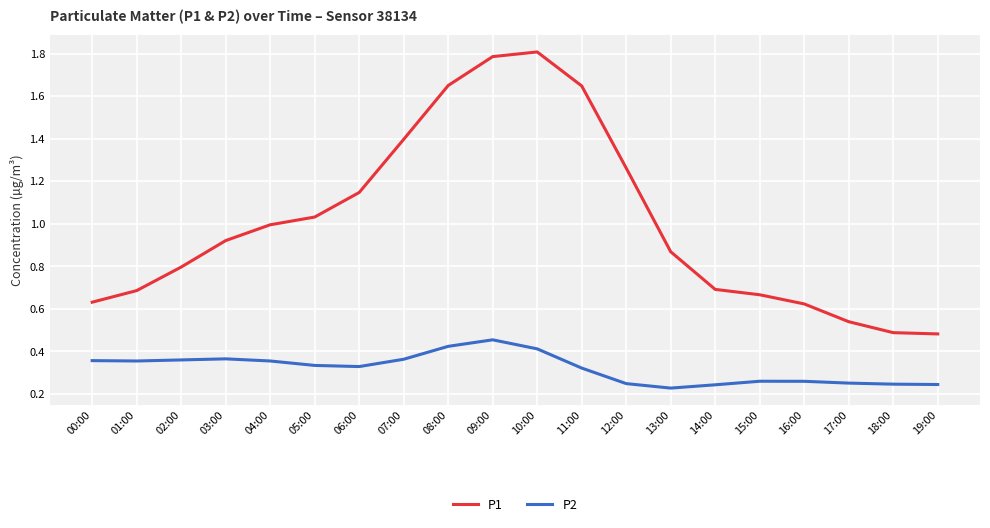

Does the chart have visible grid lines?

Yes